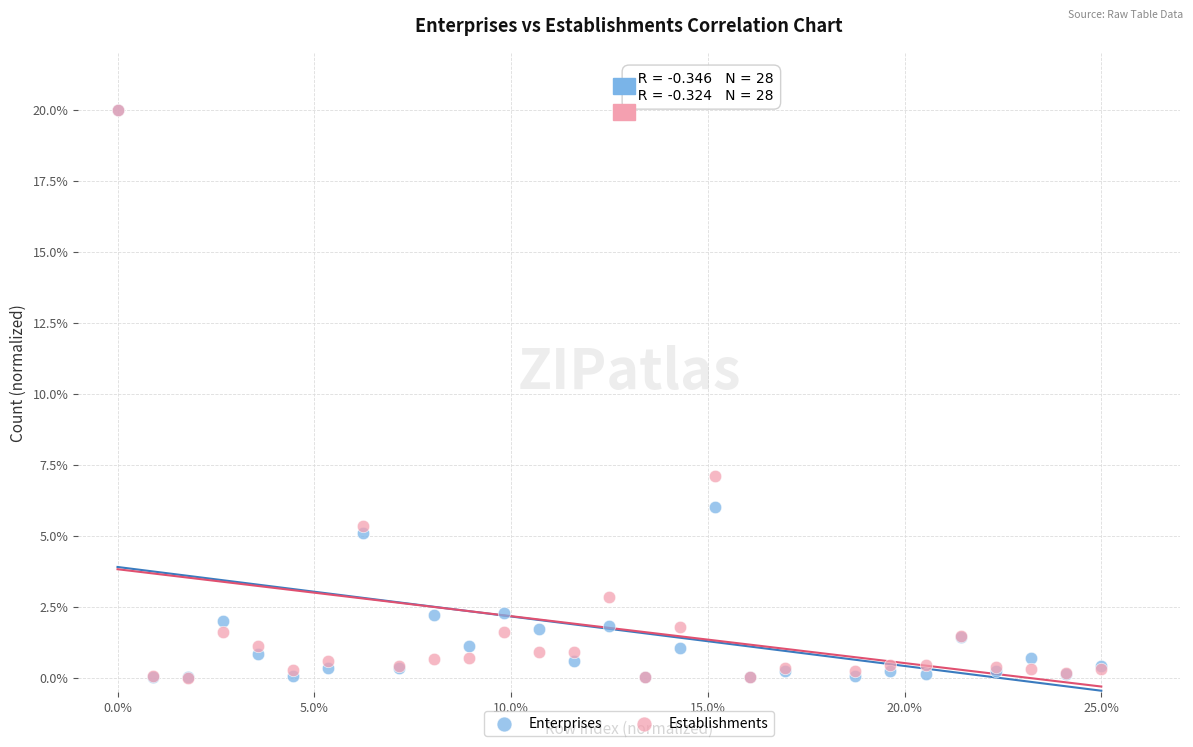

In the Enterprises series, what Y value is closest to 10?

6.0